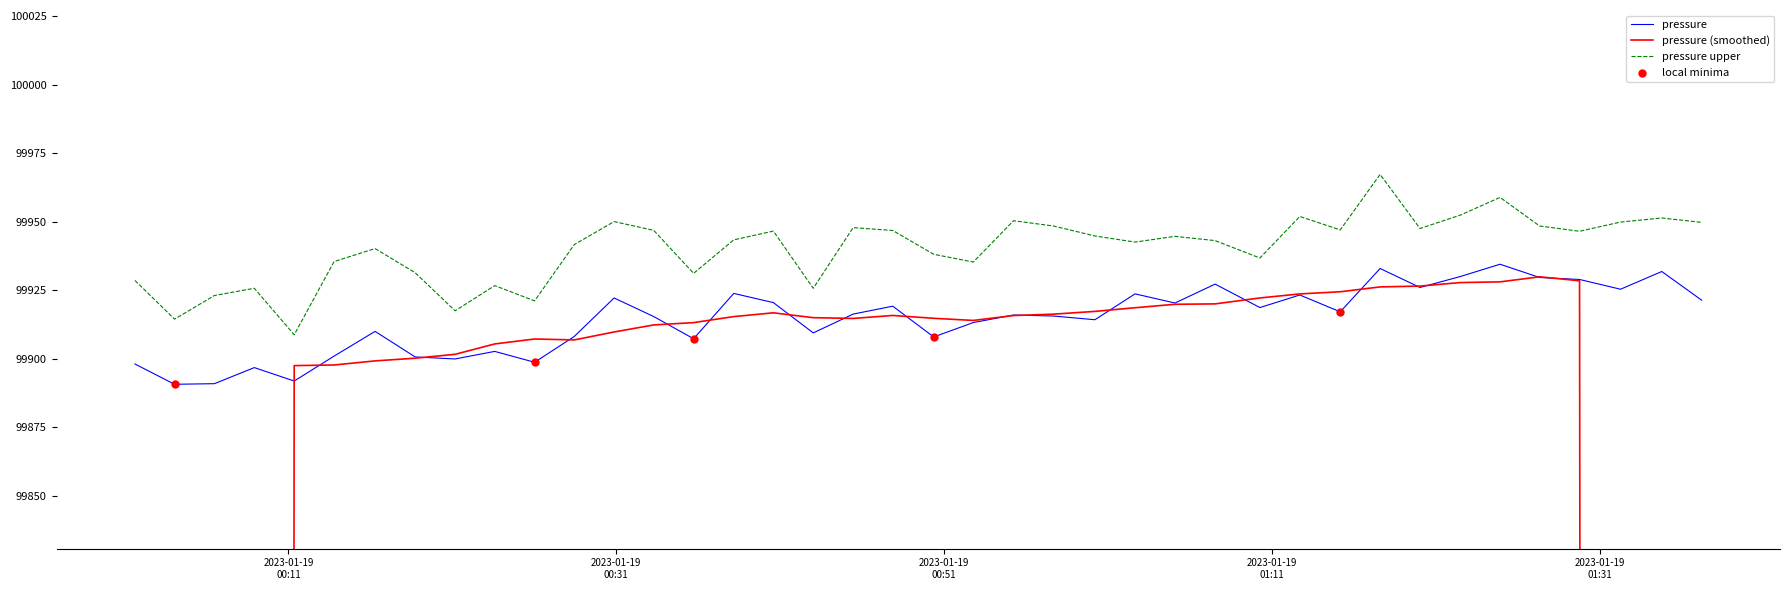

True or false: pressure and pressure upper intersect in this chart.

False